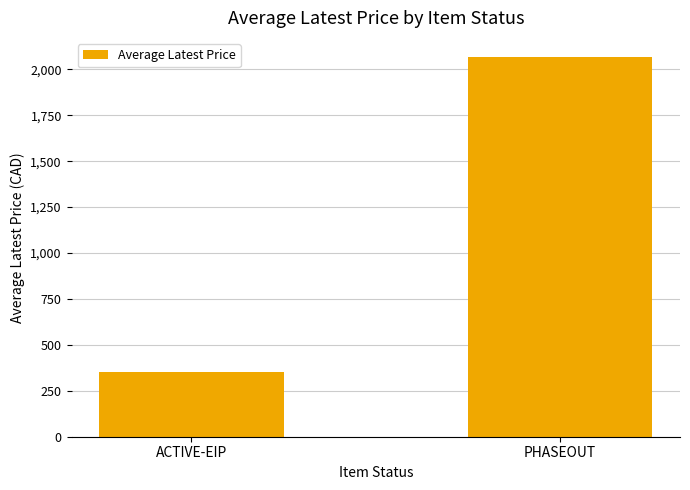

What is the ratio of the value at PHASEOUT to the value at ACTIVE-EIP?

5.8